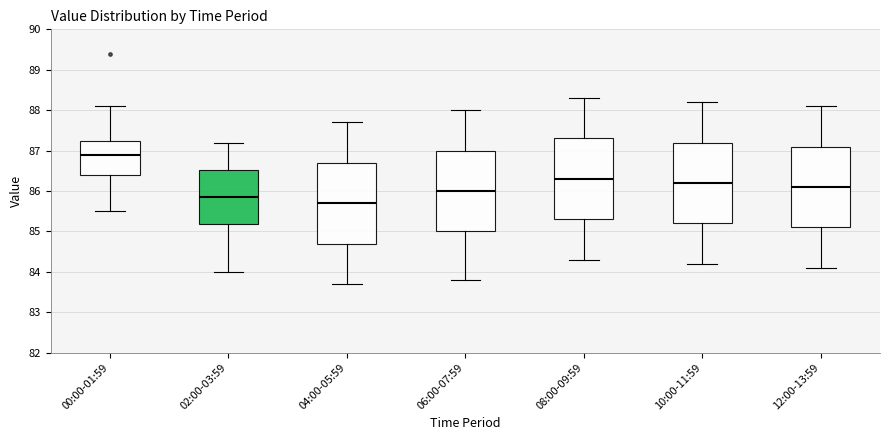

Where is the upper edge of the box for 12:00-13:59 on the y-axis? The values are not printed on the chart, so give them approximately, as read against the axis.

87.1